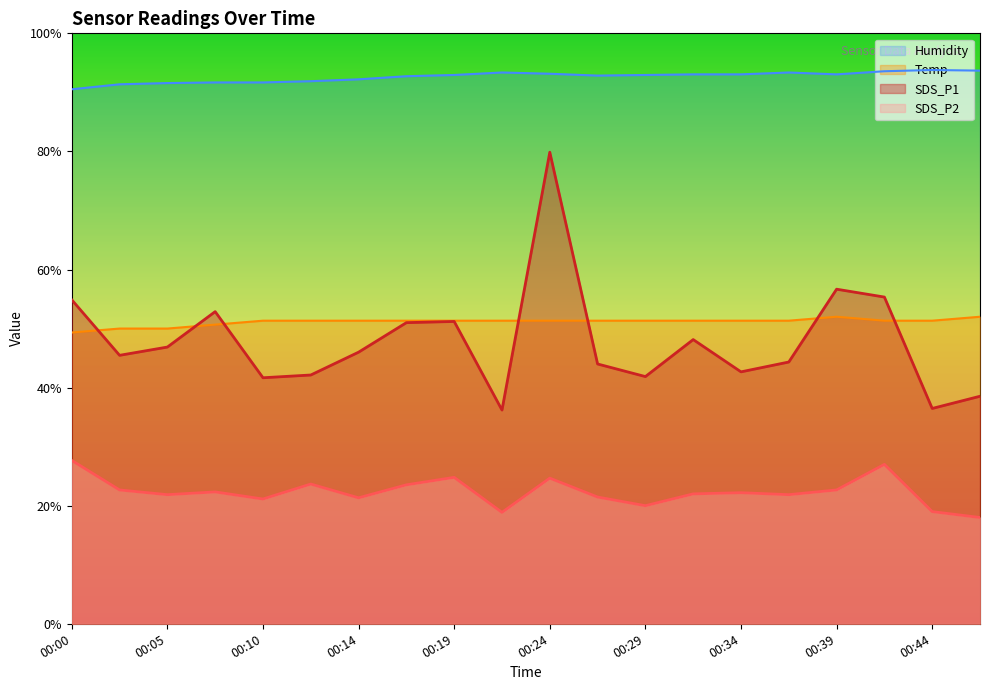

What is the difference between the maximum and minimum values in the Temp series?

2.7